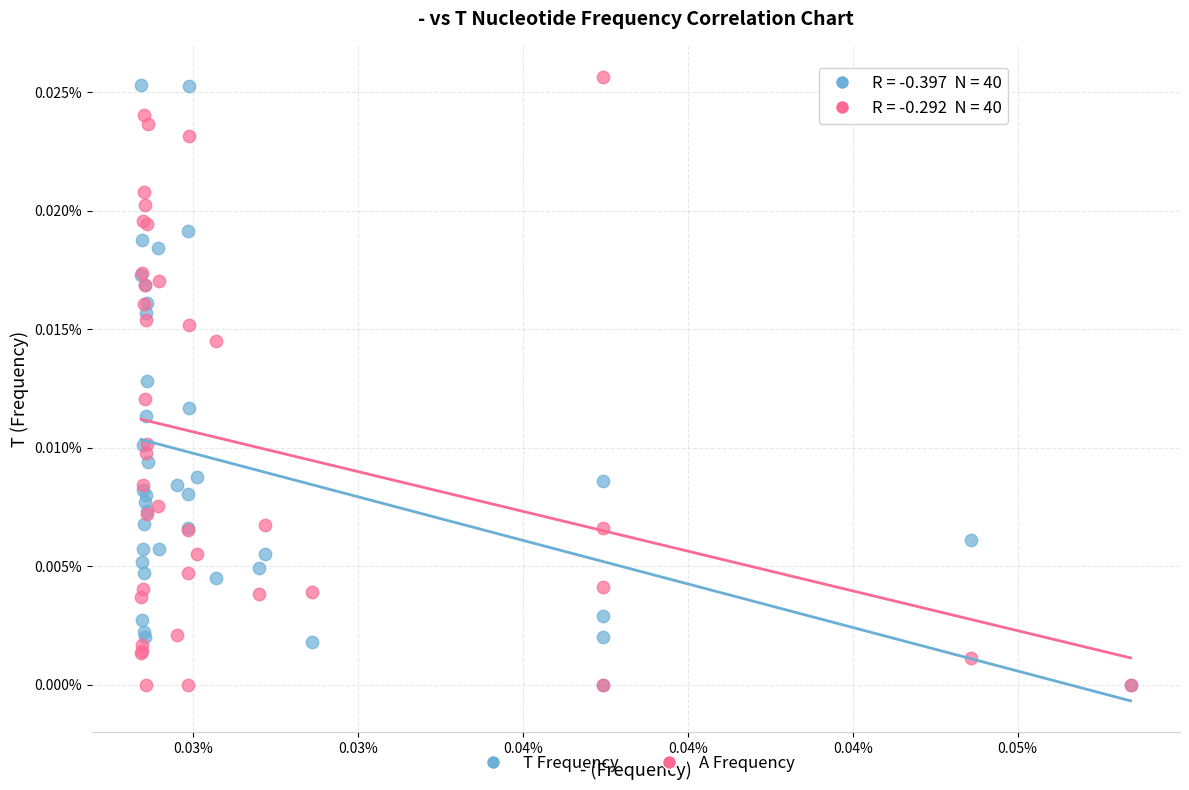

Which series reaches the maximum Y coordinate?

A Frequency